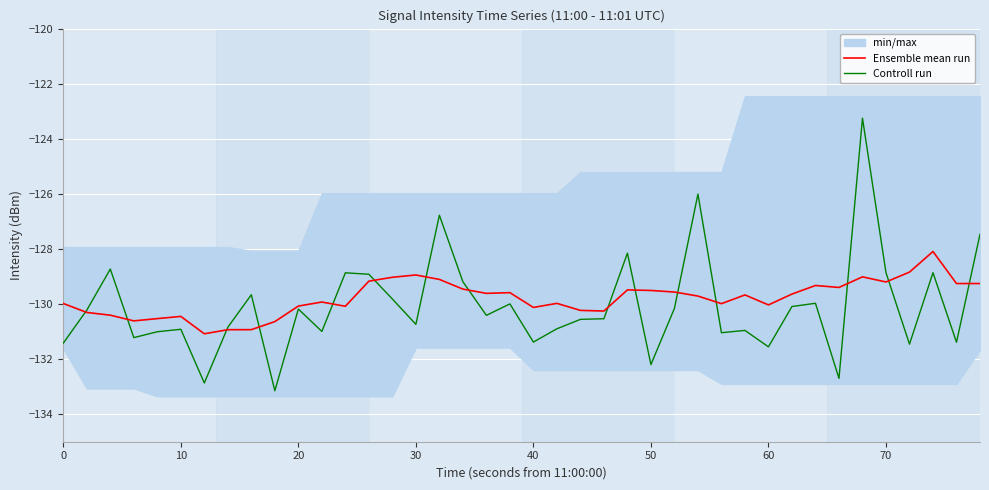

How many interior local valleys does the Ensemble mean run series have?

10